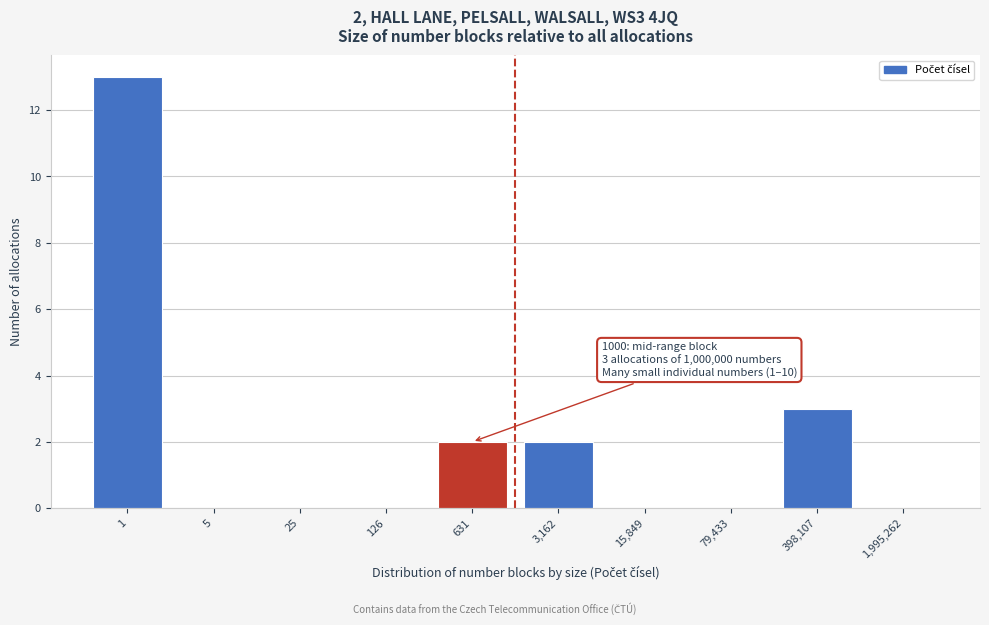

Reading left to right, list all the values displayed in this chart.

1=13	5=0	25=0	126=0	631=2	3,162=2	15,849=0	79,433=0	398,107=3	1,995,262=0